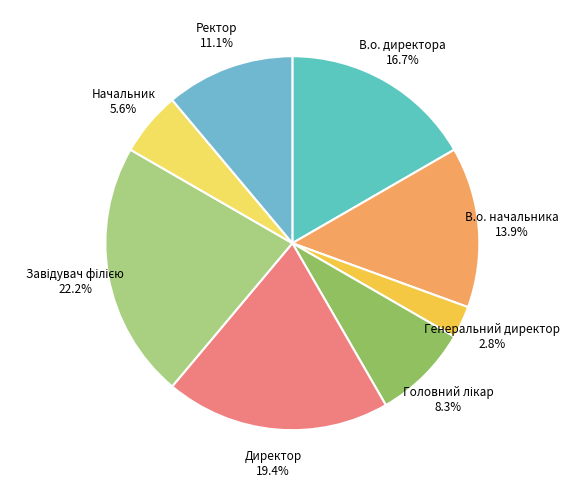

Which has a higher value, Ректор or Начальник?

Ректор